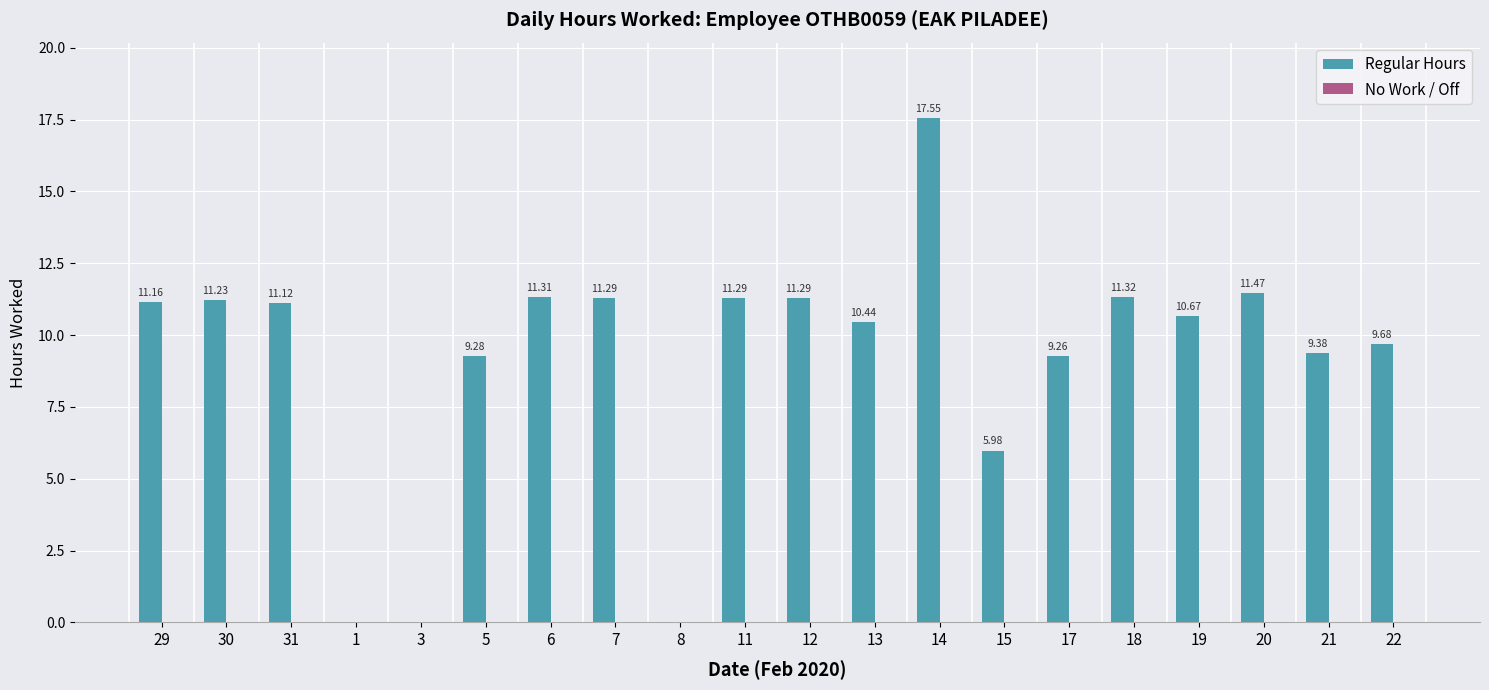

Approximately how many times larger is the value at 19 compared to 31?

1.0